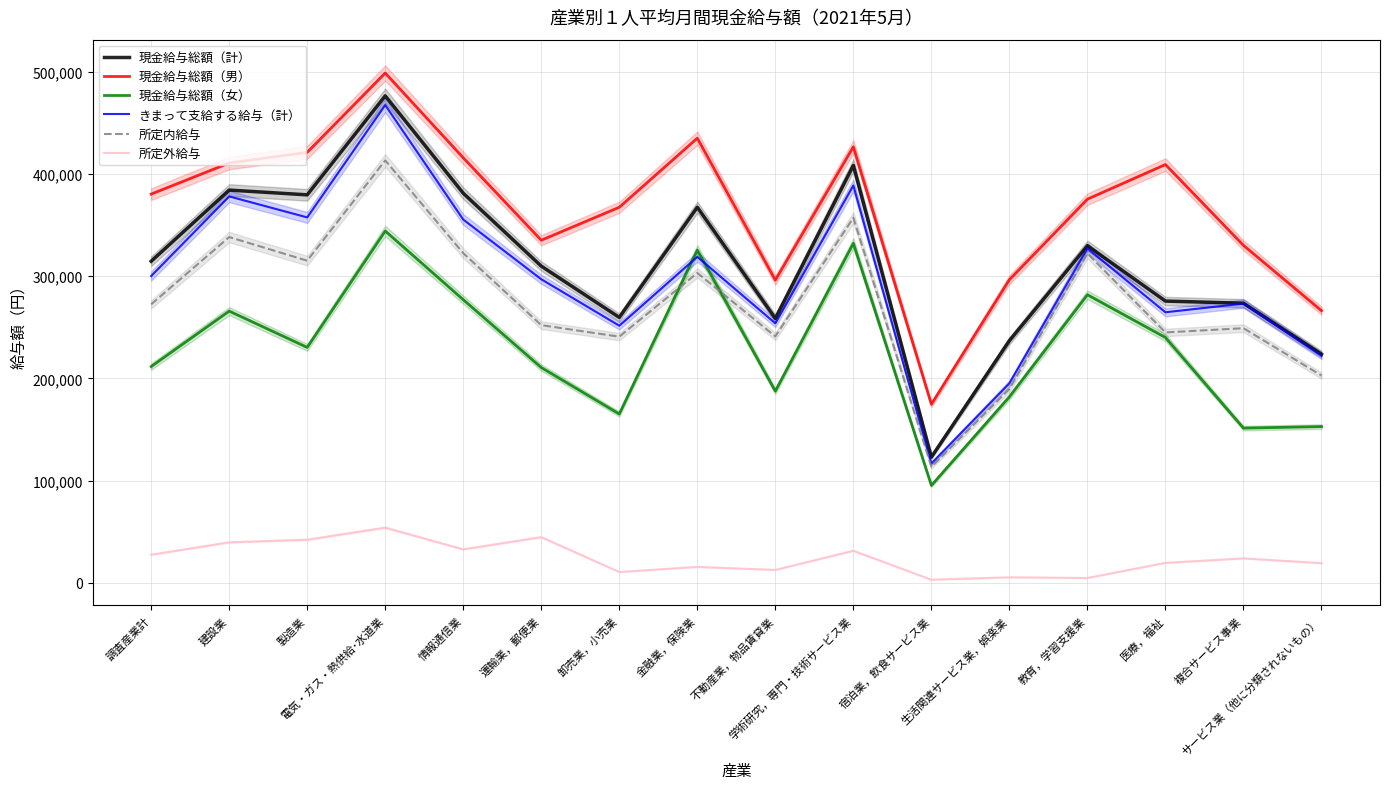

True or false: 所定外給与 and 現金給与総額（女） cross at least once.

False